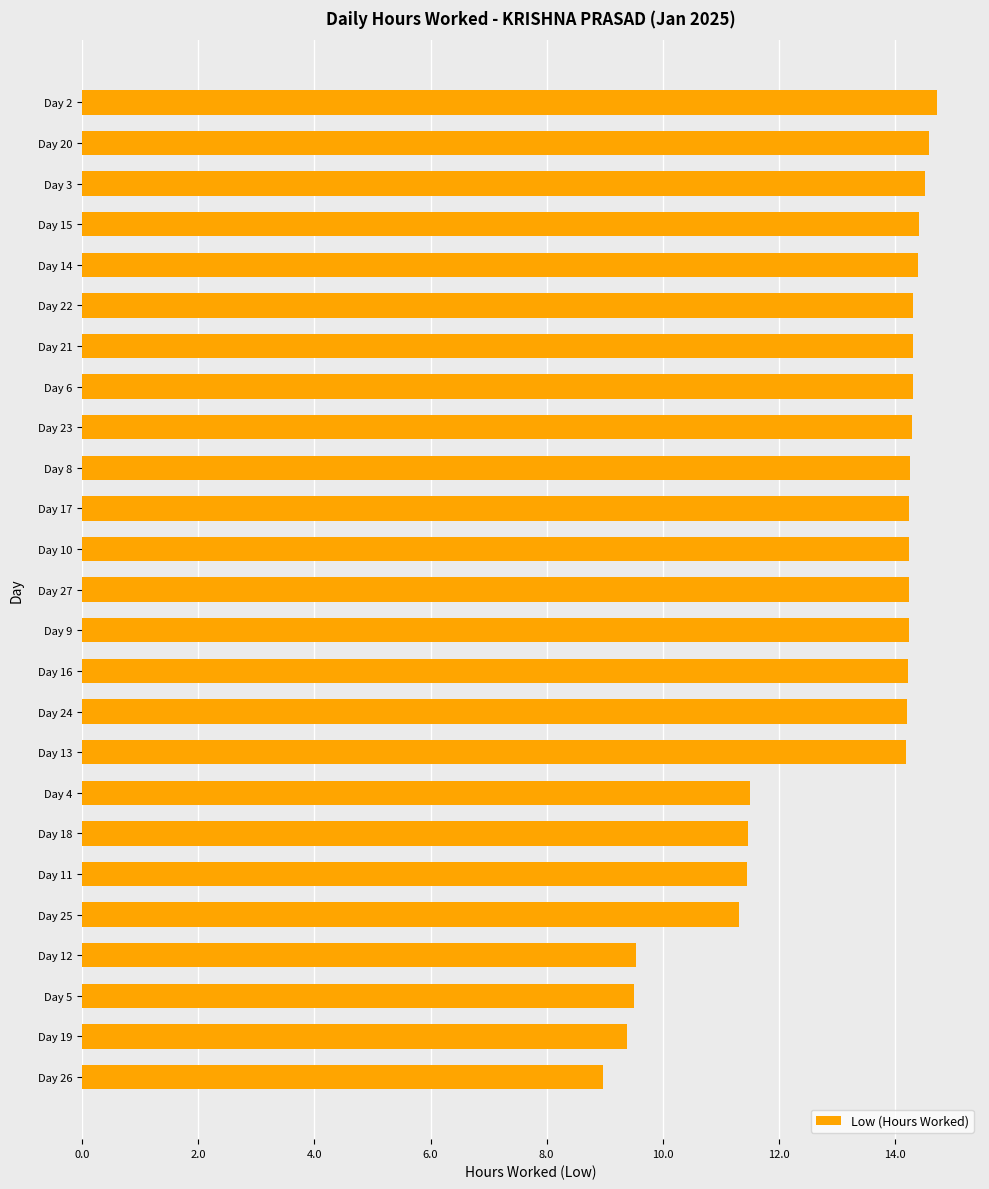

Are the bars horizontal?

Yes